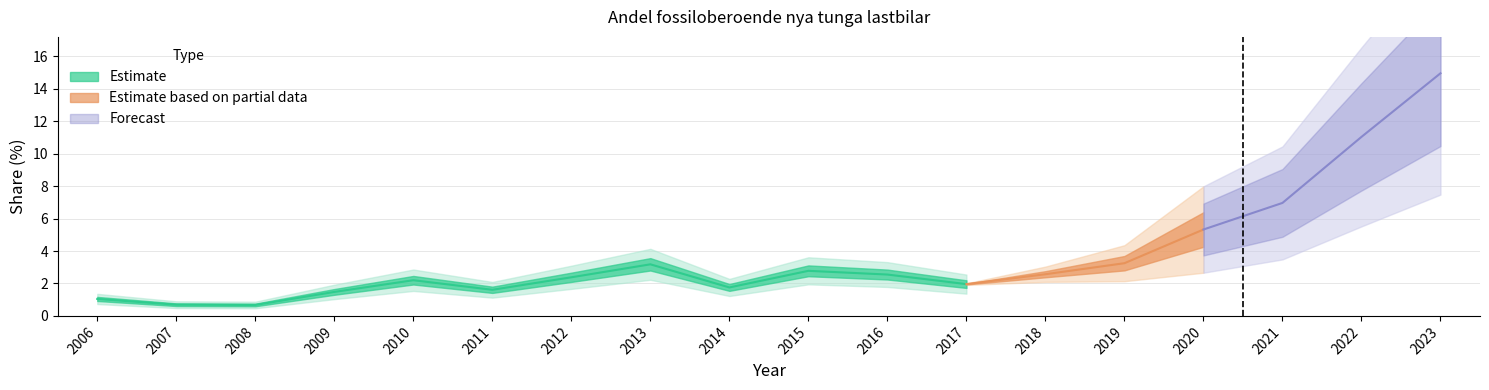

Which category has the lowest value across all series?

2008